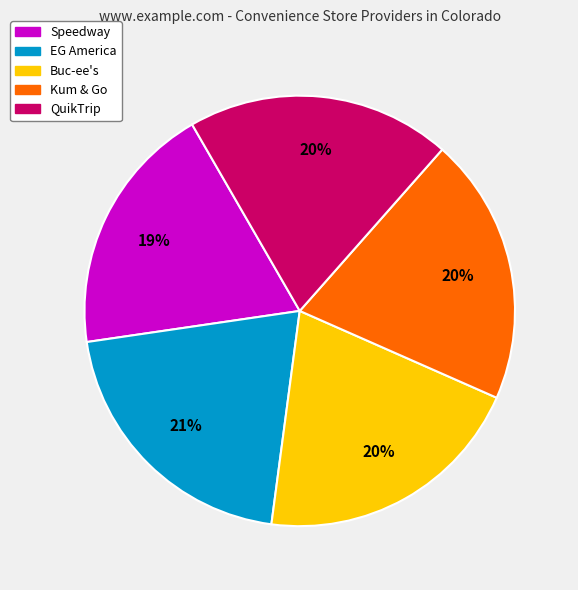

Approximately how many times larger is the value at Buc-ee's compared to Speedway?

1.1